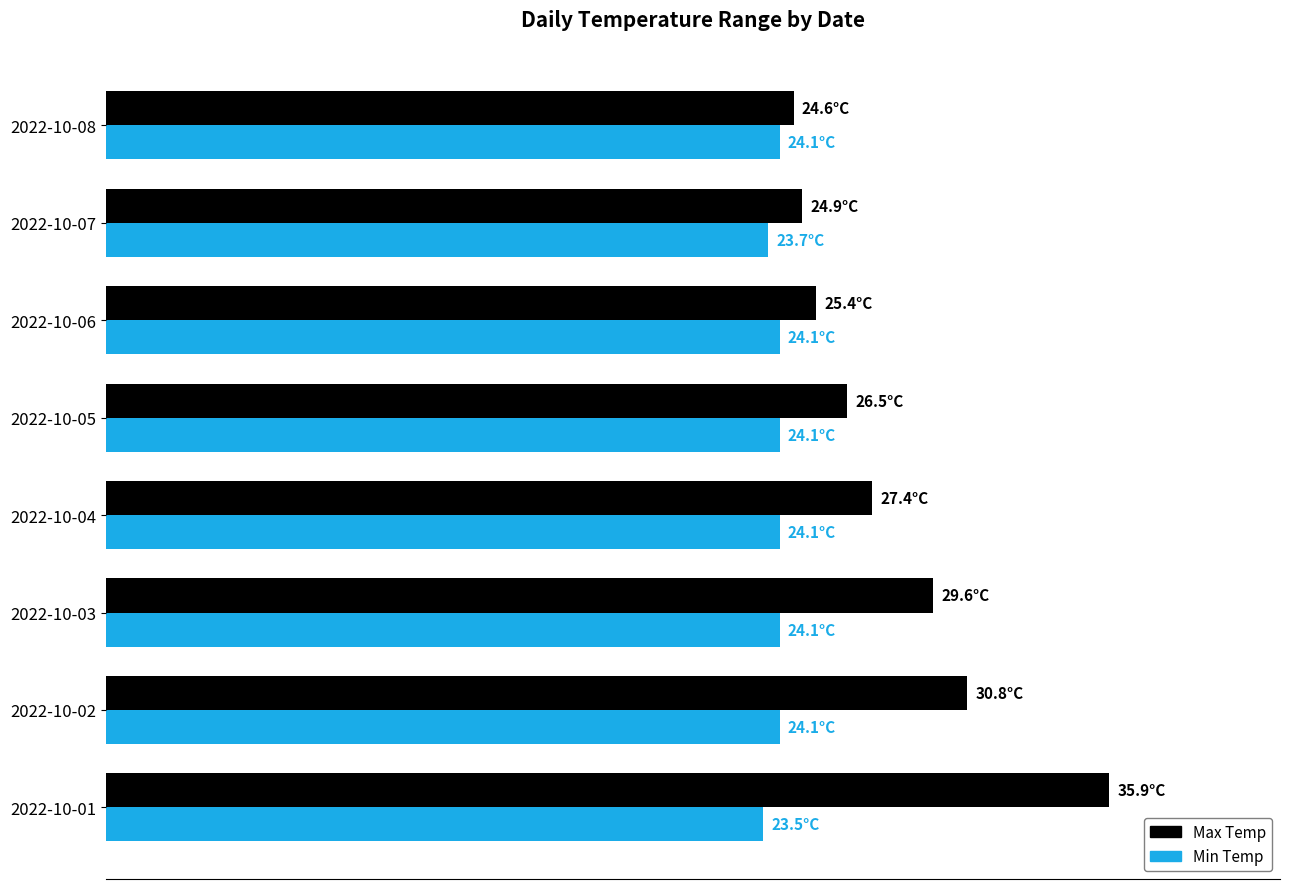

What are all the series names shown in the legend?

Max Temp, Min Temp